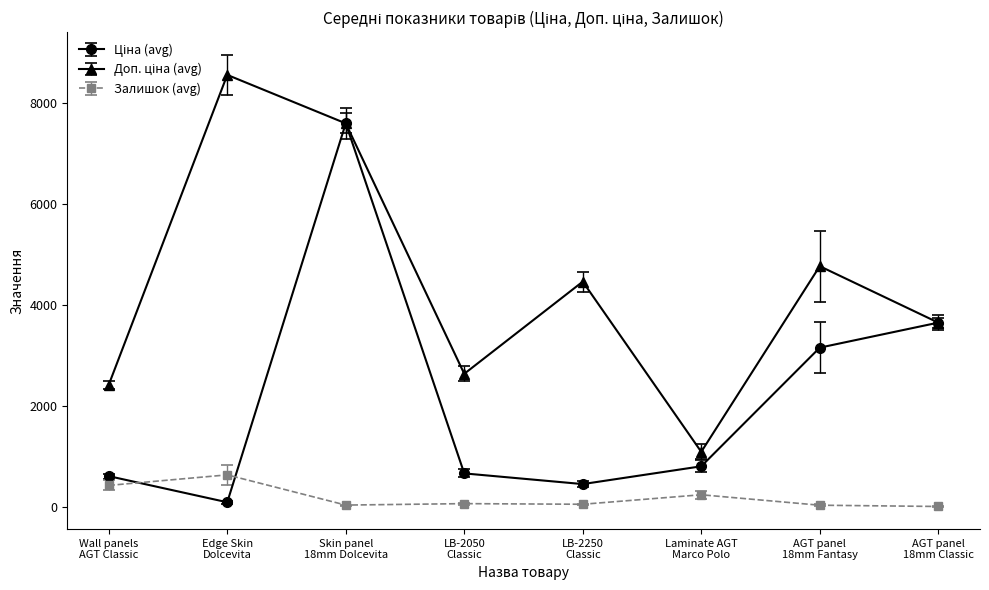

True or false: Залишок (avg) has more than 1 interior local peaks.

True